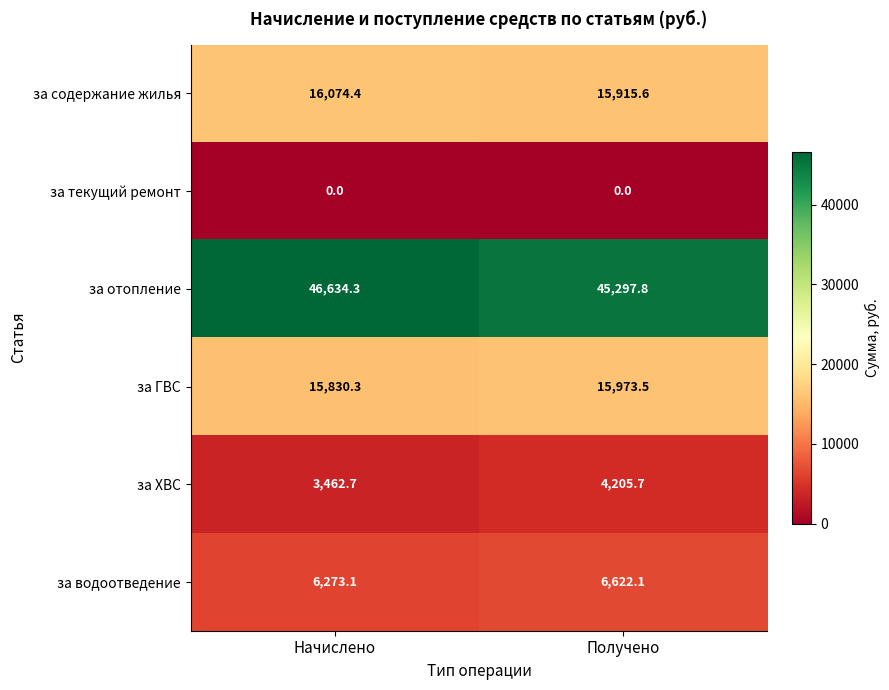

Rank the series at Начислено from highest to lowest value.

за отопление, за содержание жилья, за ГВС, за водоотведение, за ХВС, за текущий ремонт